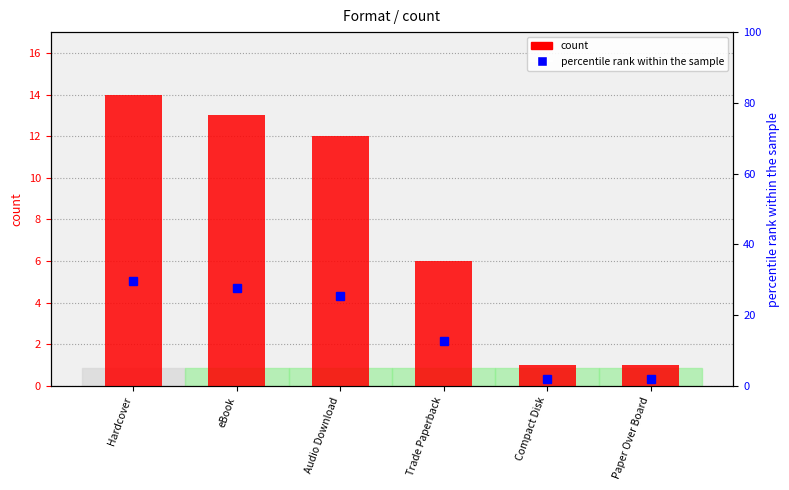

What position from the left is Audio Download?

3